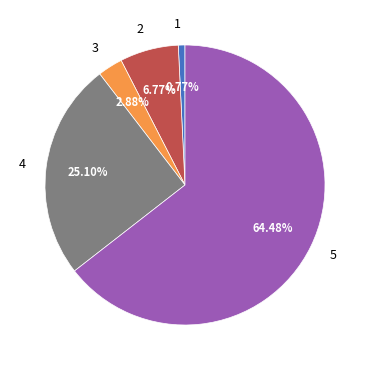

Which slice is the largest?

5